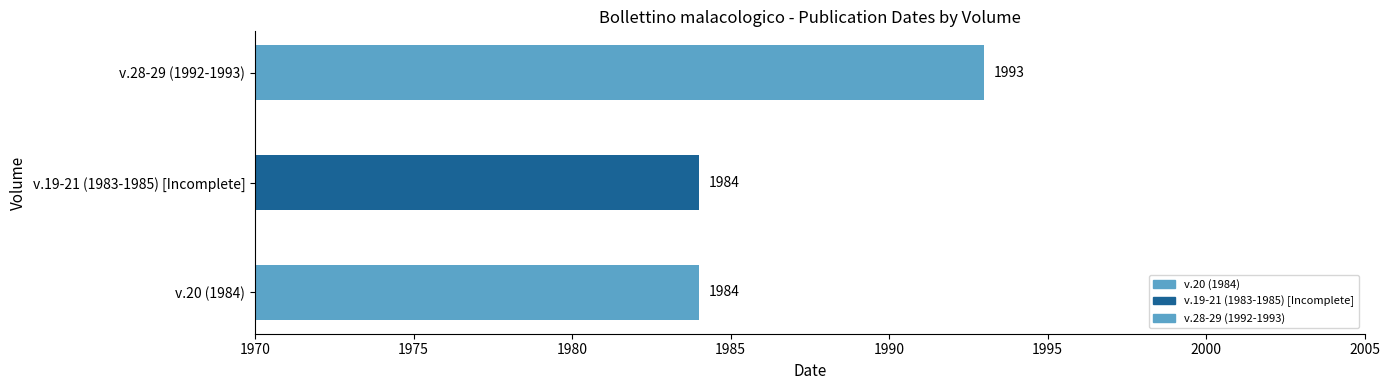

How many distinct data groups are displayed?

1